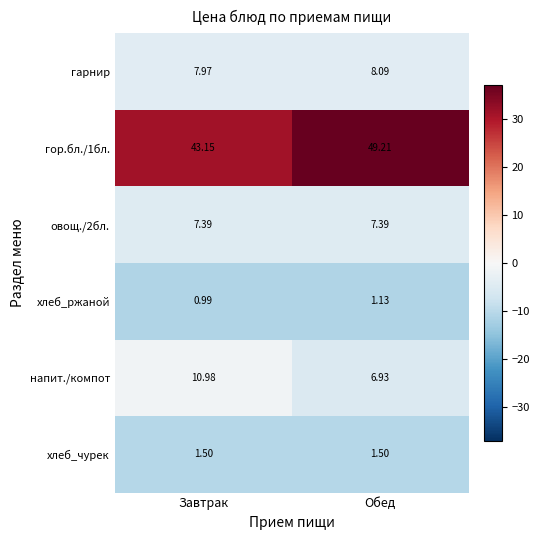

At which label does напит./компот first exceed 10?

Завтрак